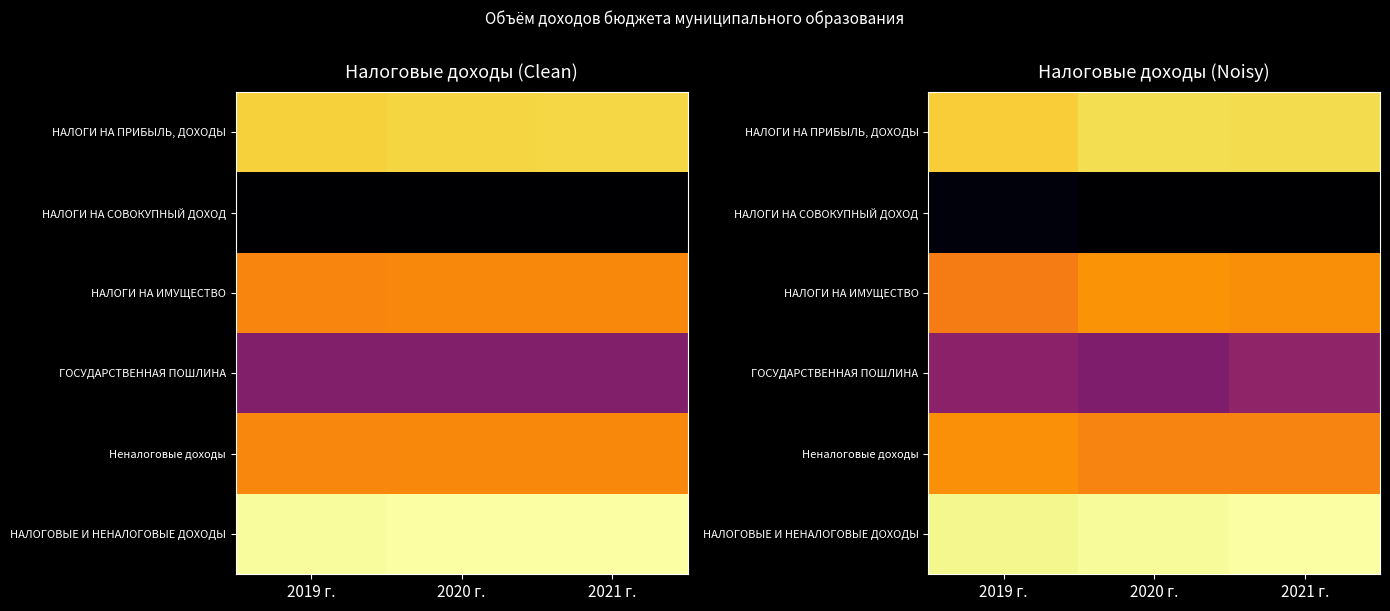

Which label corresponds to the smallest value in the chart?

2021 г.